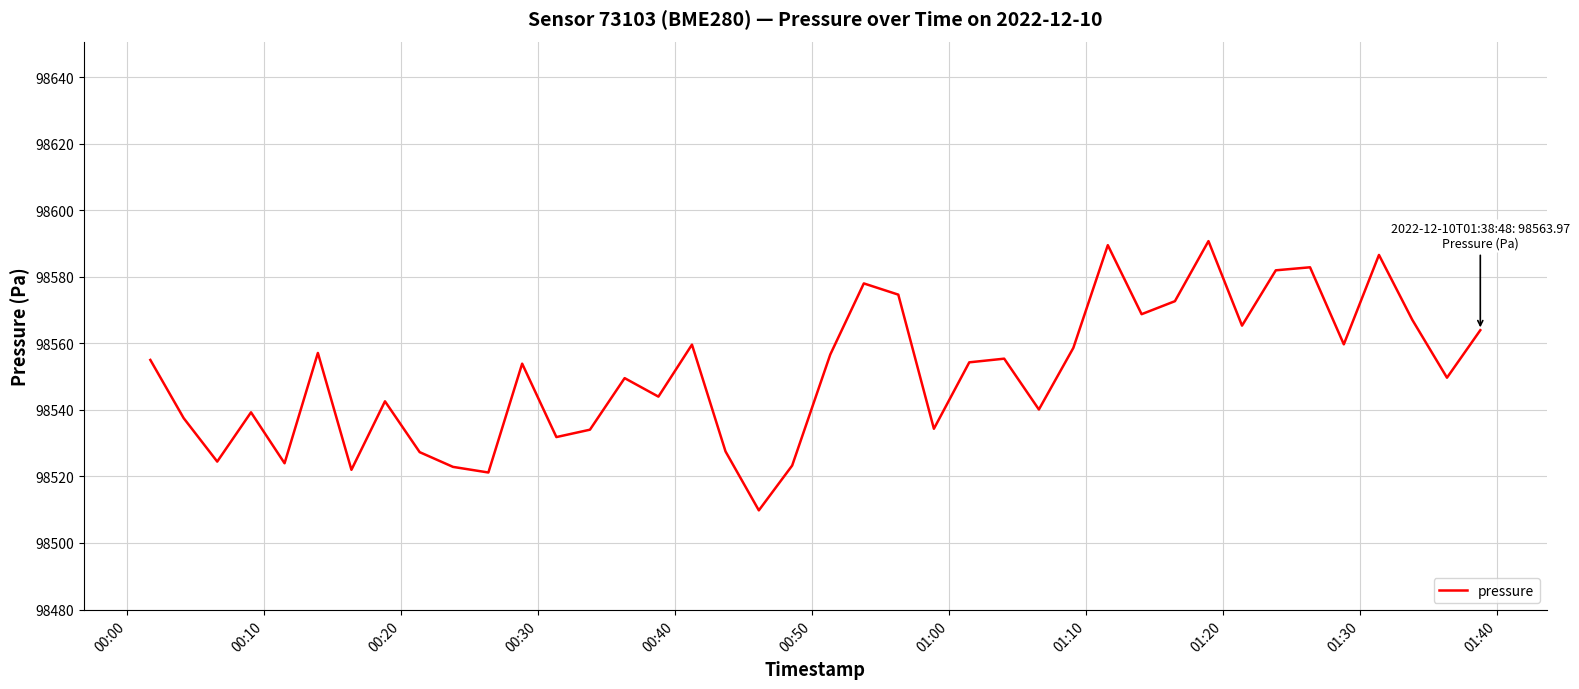

What is the smallest value displayed?

98509.8